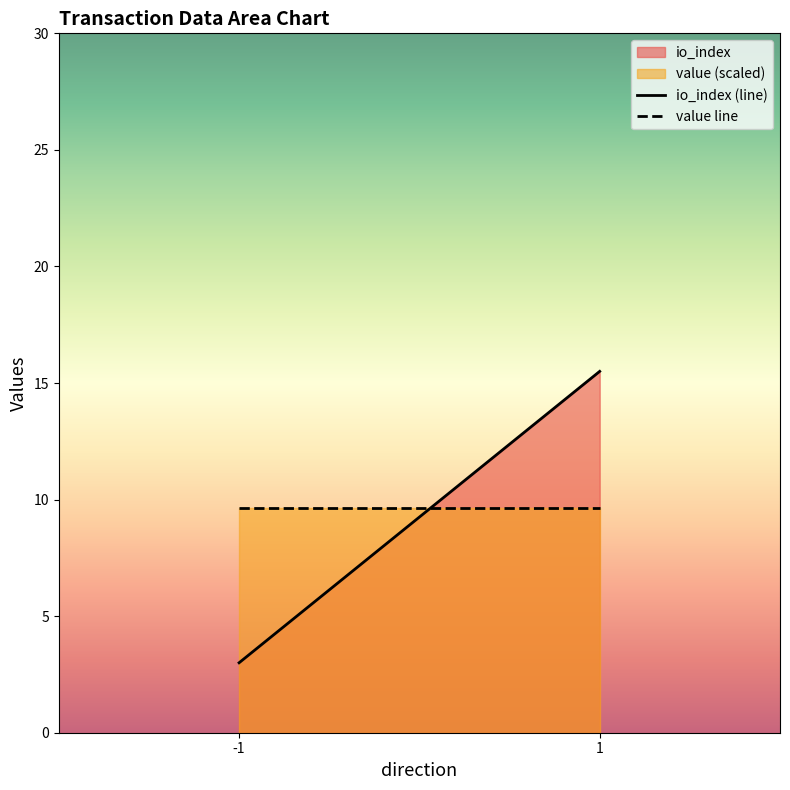

Which category has the highest value in the io_index series?

1